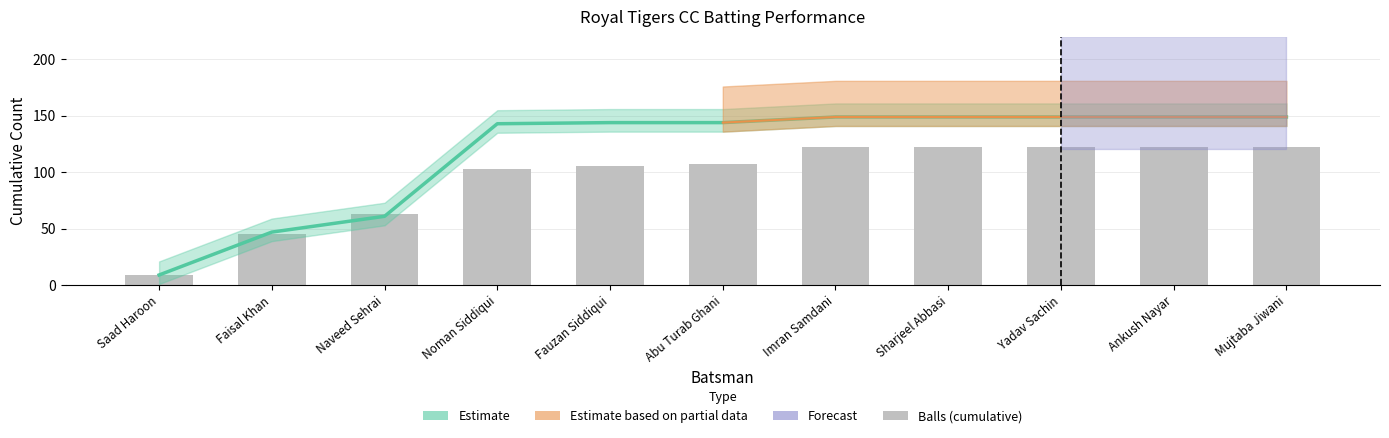

Which label corresponds to the smallest value in the chart?

Saad Haroon